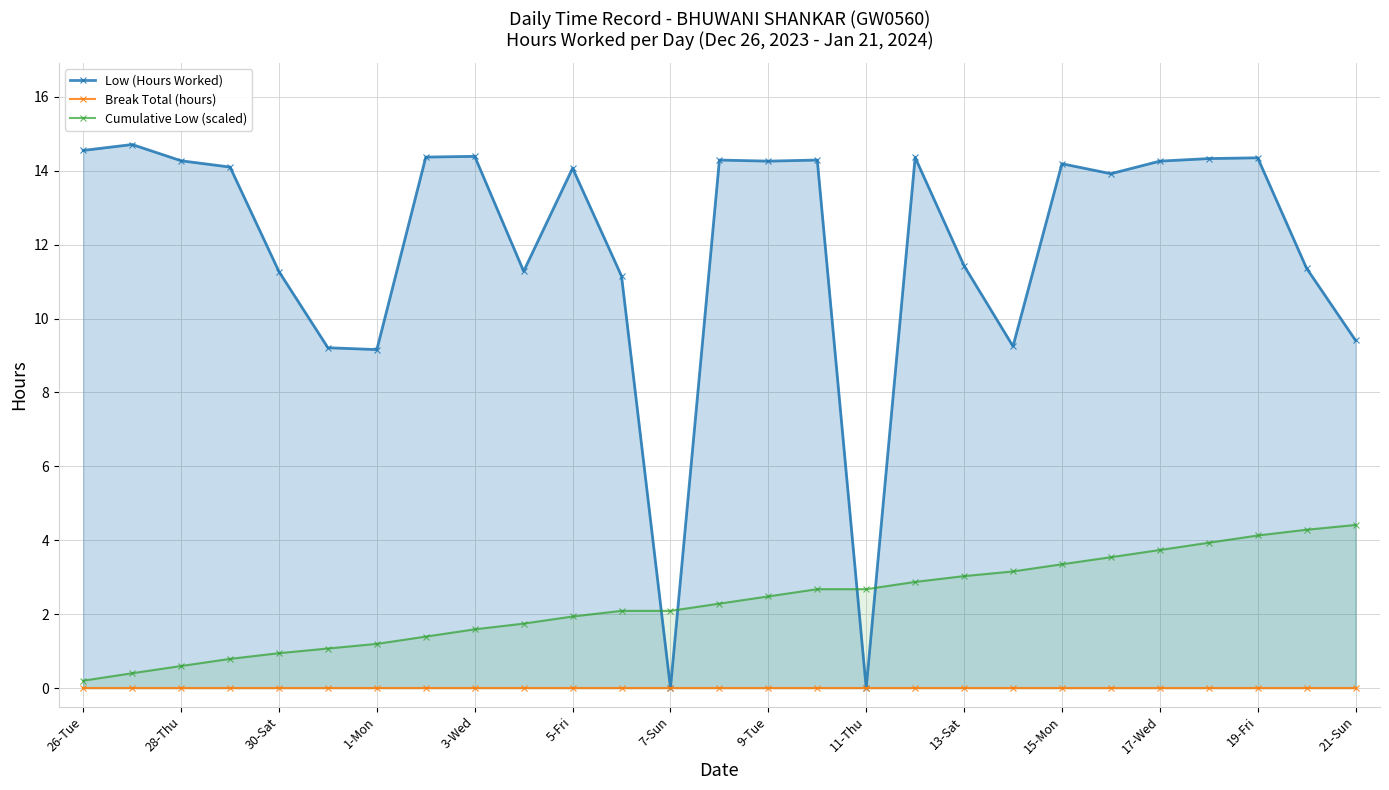

Reading right to left, extract all data points from this chart.

Low (Hours Worked): 9.4	11.4	14.3	14.3	14.3	13.9	14.2	9.2	11.4	14.4	0.0	14.3	14.3	14.3	0.0	11.2	14.1	11.3	14.4	14.4	9.2	9.2	11.3	14.1	14.3	14.7	14.6
Break Total (hours): 0.0	0.0	0.0	0.0	0.0	0.0	0.0	0.0	0.0	0.0	0.0	0.0	0.0	0.0	0.0	0.0	0.0	0.0	0.0	0.0	0.0	0.0	0.0	0.0	0.0	0.0	0.0
Cumulative Low (scaled): 4.4	4.3	4.1	3.9	3.7	3.5	3.3	3.2	3.0	2.9	2.7	2.7	2.5	2.3	2.1	2.1	1.9	1.7	1.6	1.4	1.2	1.1	0.9	0.8	0.6	0.4	0.2